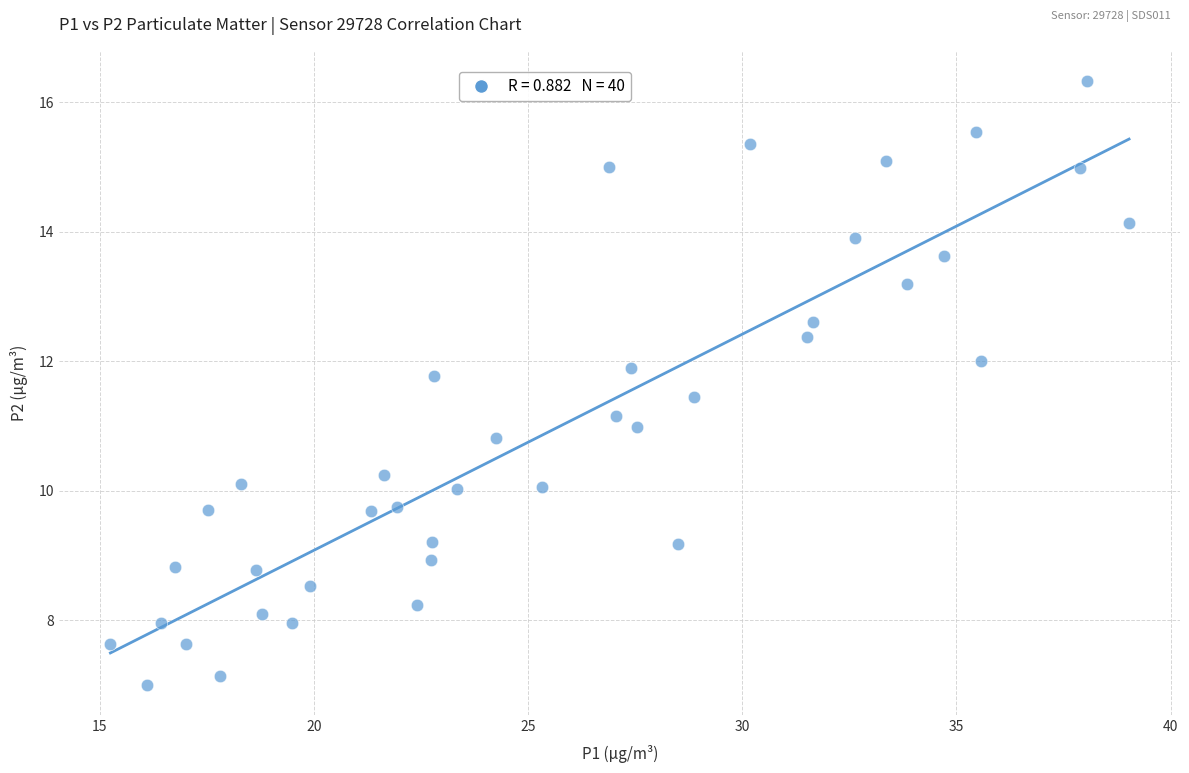

What is the range of Y values (max minus min)?

9.3